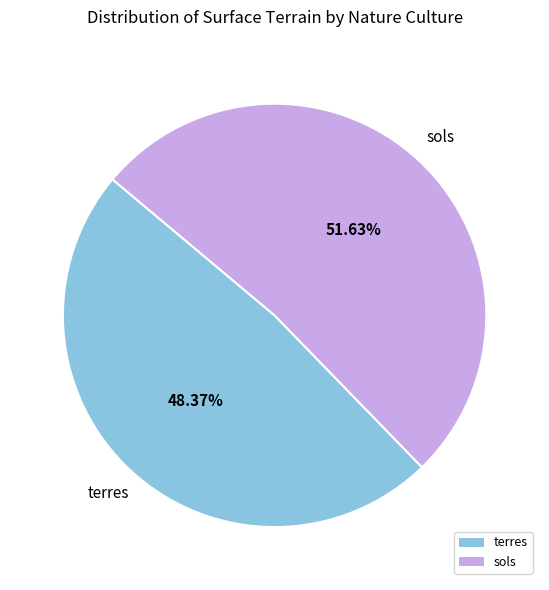

To the nearest percent, what percentage of the pie is sols?

52%